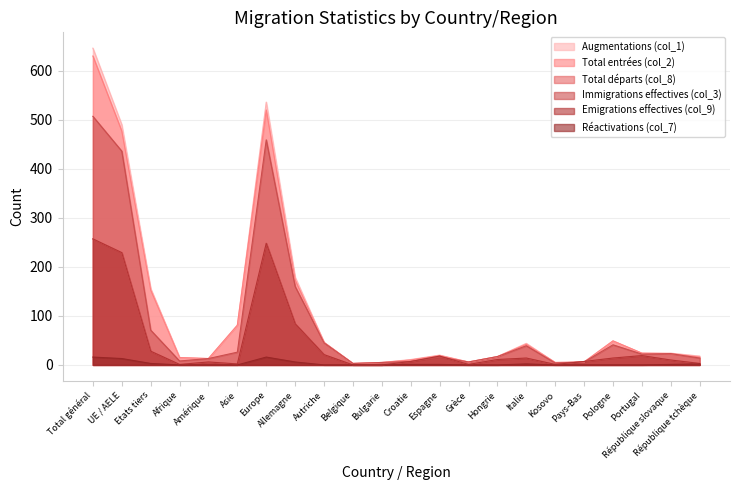

How many data points in Augmentations (col_1) are above 24?

9